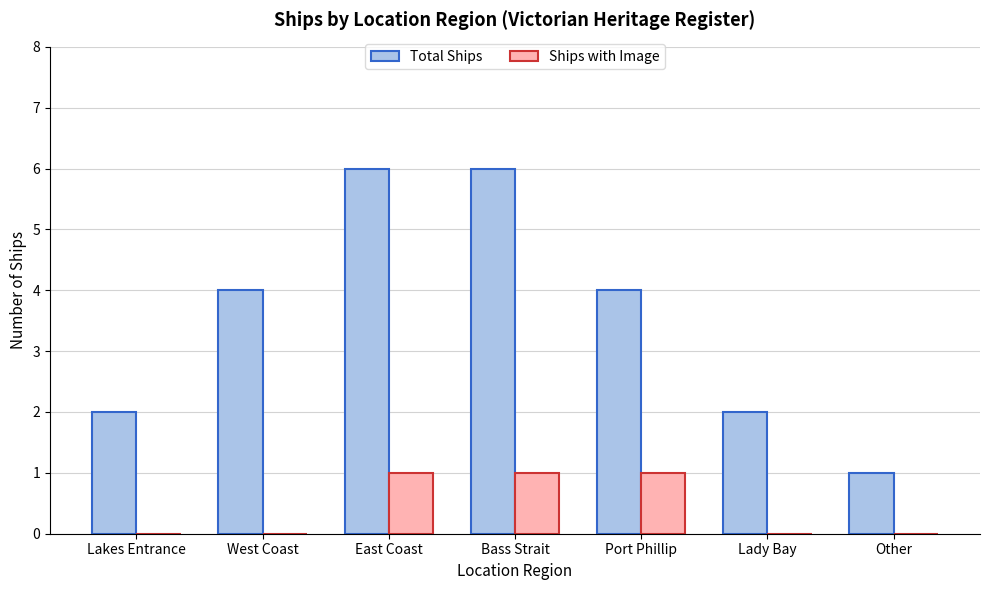

What is the sum of all Ships with Image values?

3